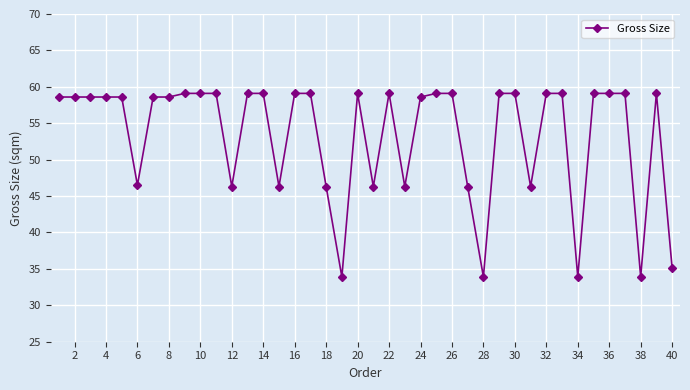

Reading left to right, extract all data points from this chart.

58.6	58.6	58.6	58.6	58.6	46.5	58.6	58.6	59.1	59.1	59.1	46.3	59.1	59.1	46.3	59.1	59.1	46.3	33.9	59.1	46.3	59.1	46.3	58.6	59.1	59.1	46.3	33.9	59.1	59.1	46.3	59.1	59.1	33.9	59.1	59.1	59.1	33.9	59.1	35.1